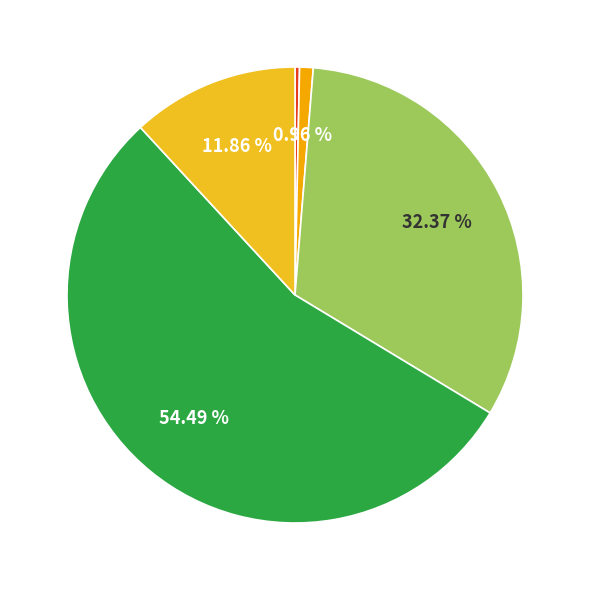

Is there a majority slice in this chart?

Yes